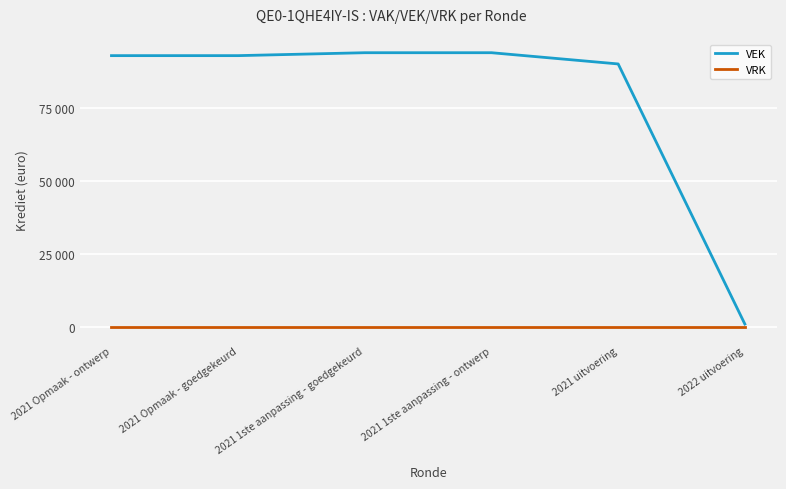

Reading right to left, extract all data points from this chart.

VEK: 2022 uitvoering=1000	2021 uitvoering=89945	2021 1ste aanpassing - ontwerp=93786	2021 1ste aanpassing - goedgekeurd=93786	2021 Opmaak - goedgekeurd=92786	2021 Opmaak - ontwerp=92786
VRK: 2022 uitvoering=0	2021 uitvoering=0	2021 1ste aanpassing - ontwerp=0	2021 1ste aanpassing - goedgekeurd=0	2021 Opmaak - goedgekeurd=0	2021 Opmaak - ontwerp=0